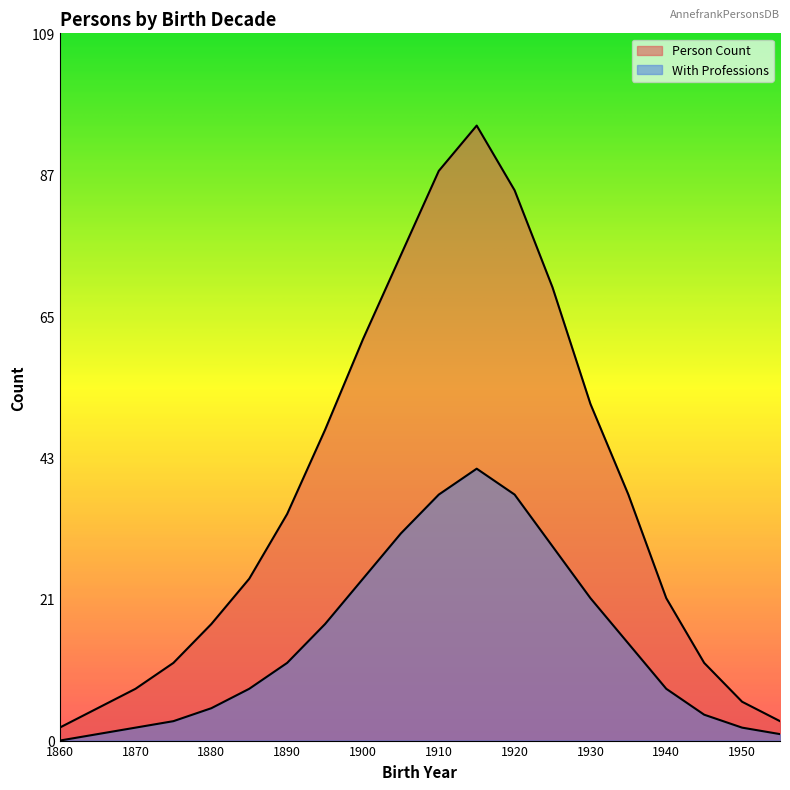

Which category has the lowest value in the With Professions series?

1860